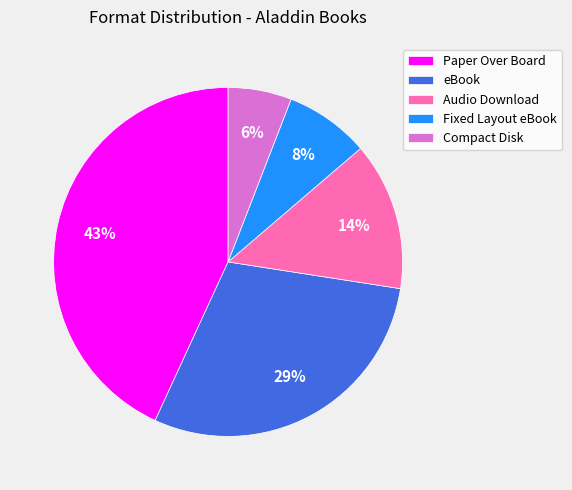

To the nearest percent, what percentage of the pie is eBook?

29%